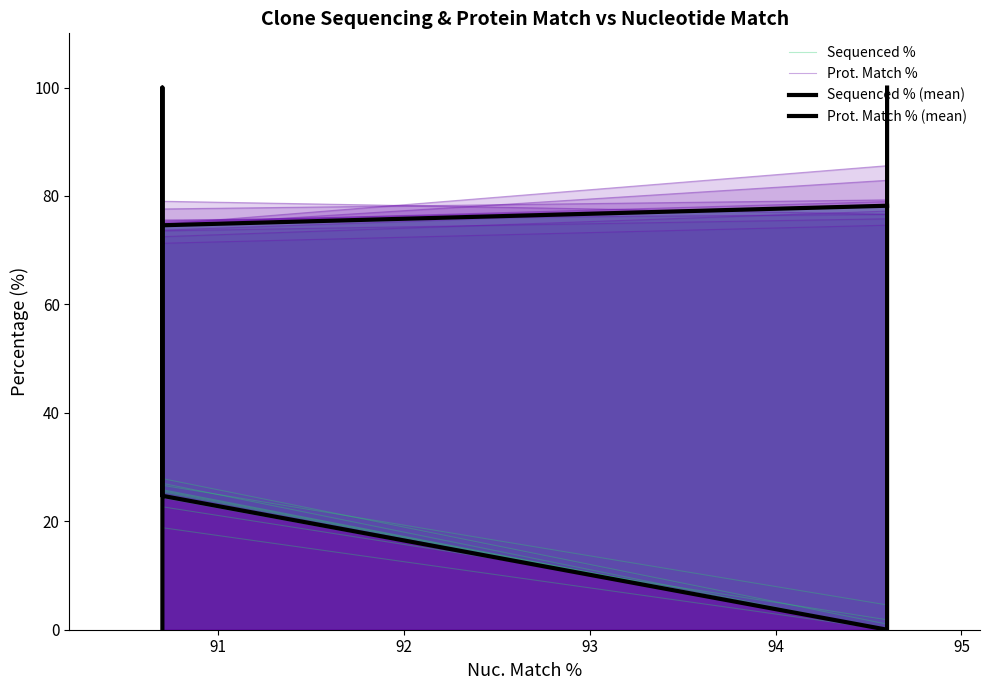

Does the chart display data point markers on the line(s)?

No